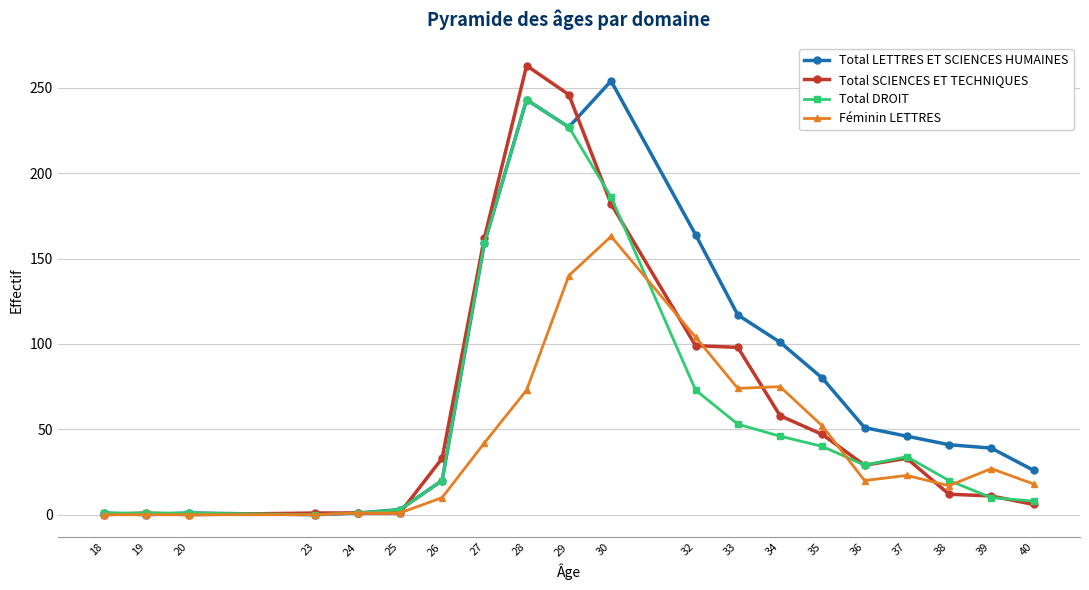

Does the chart have visible grid lines?

Yes